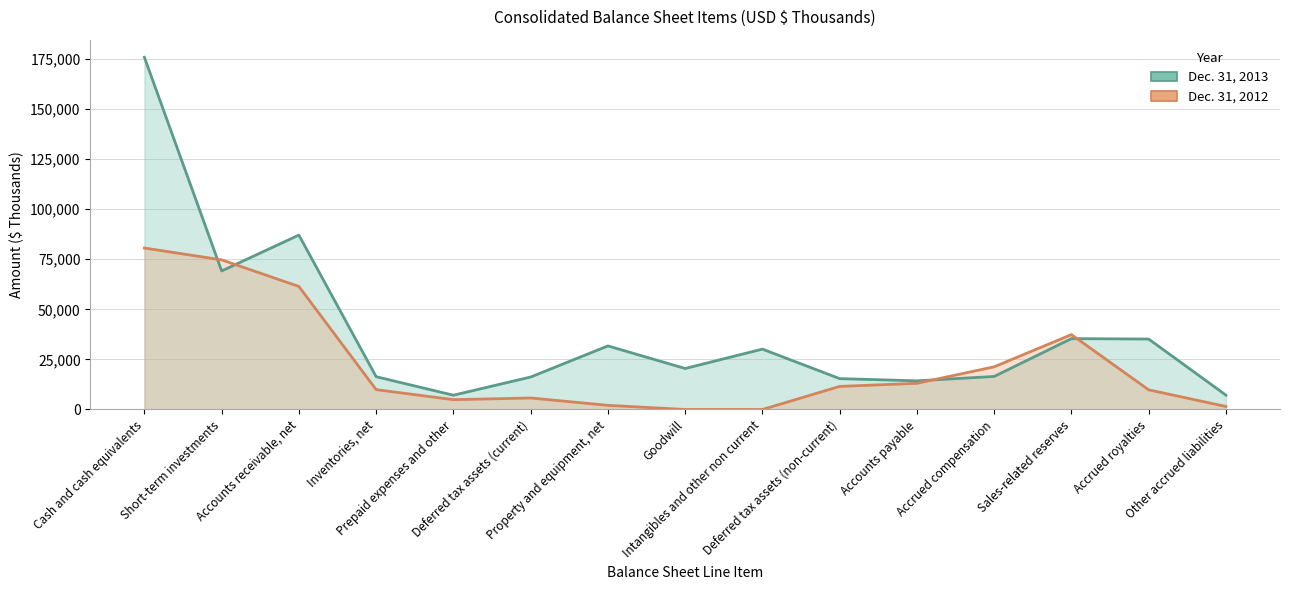

Rank the series by their average value, from highest to lowest.

Dec. 31, 2013, Dec. 31, 2012